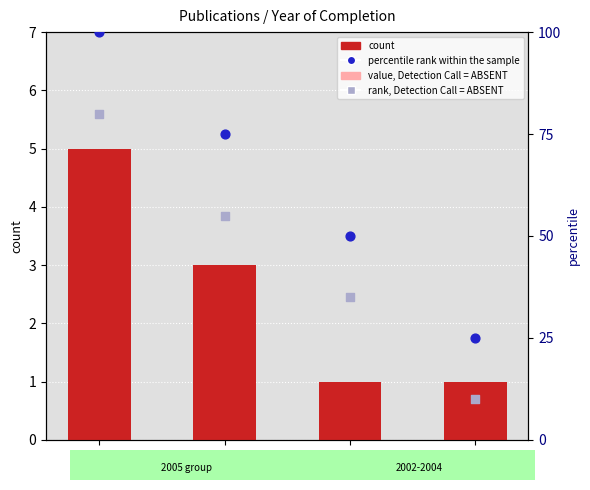

At how many categories does at least one series exceed 9?

4